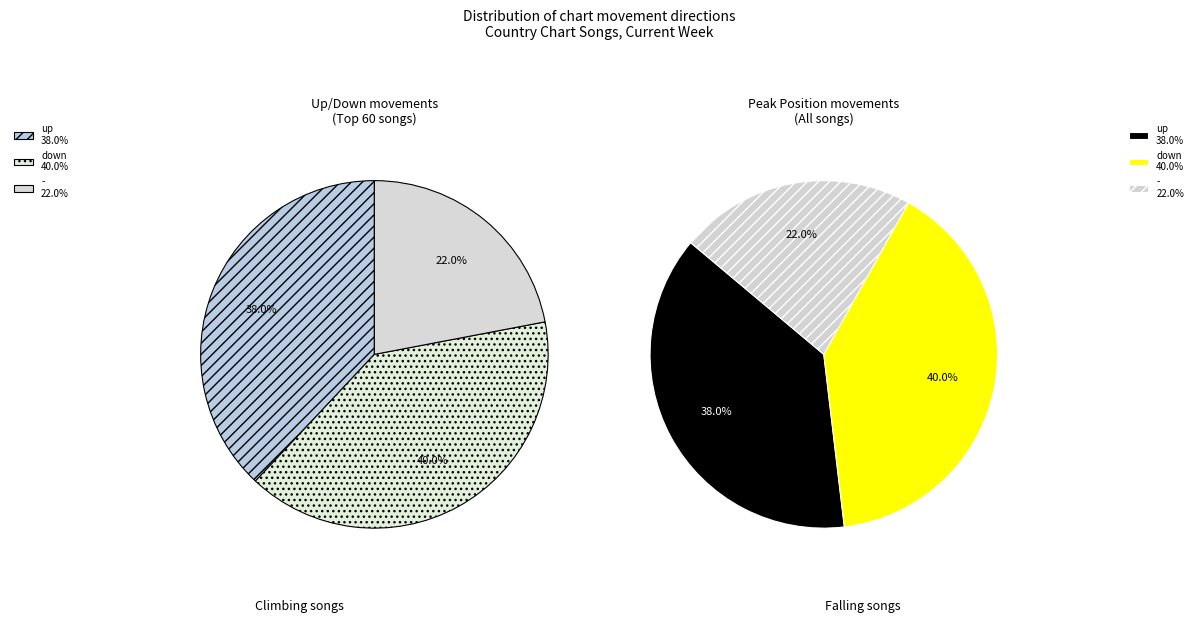

Rank the categories by value from lowest to highest.

-, up, down